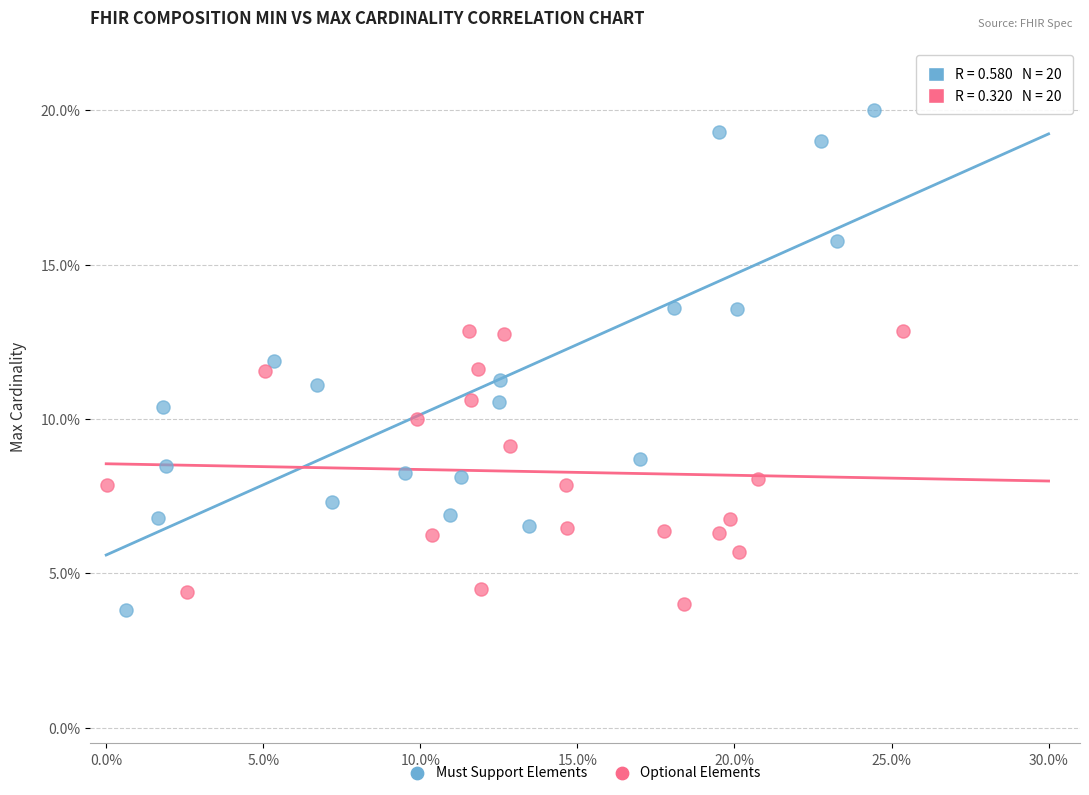

Which series has the largest Y range (max minus min)?

Must Support Elements